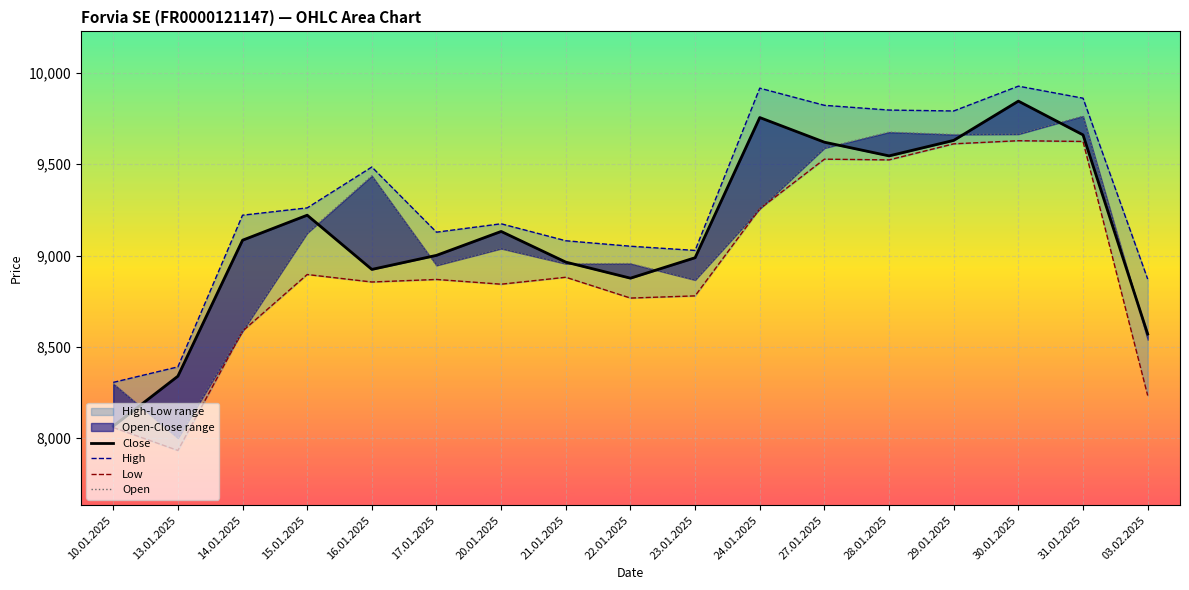

At which category is the sum across all series the highest?

30.01.2025